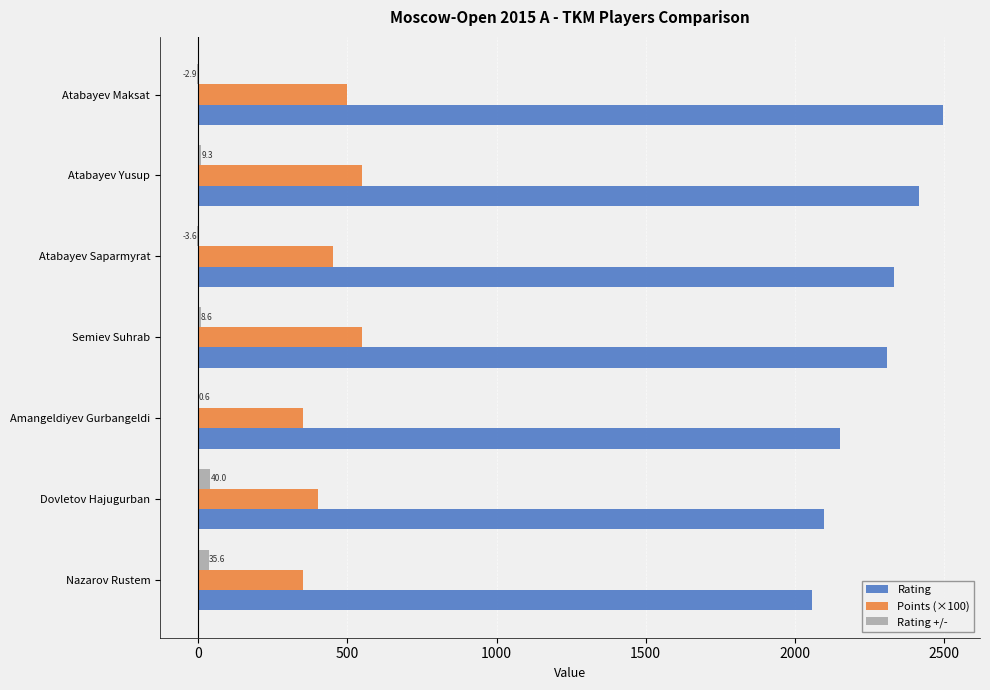

What is the sum of all Points (×100) values?

3150.0